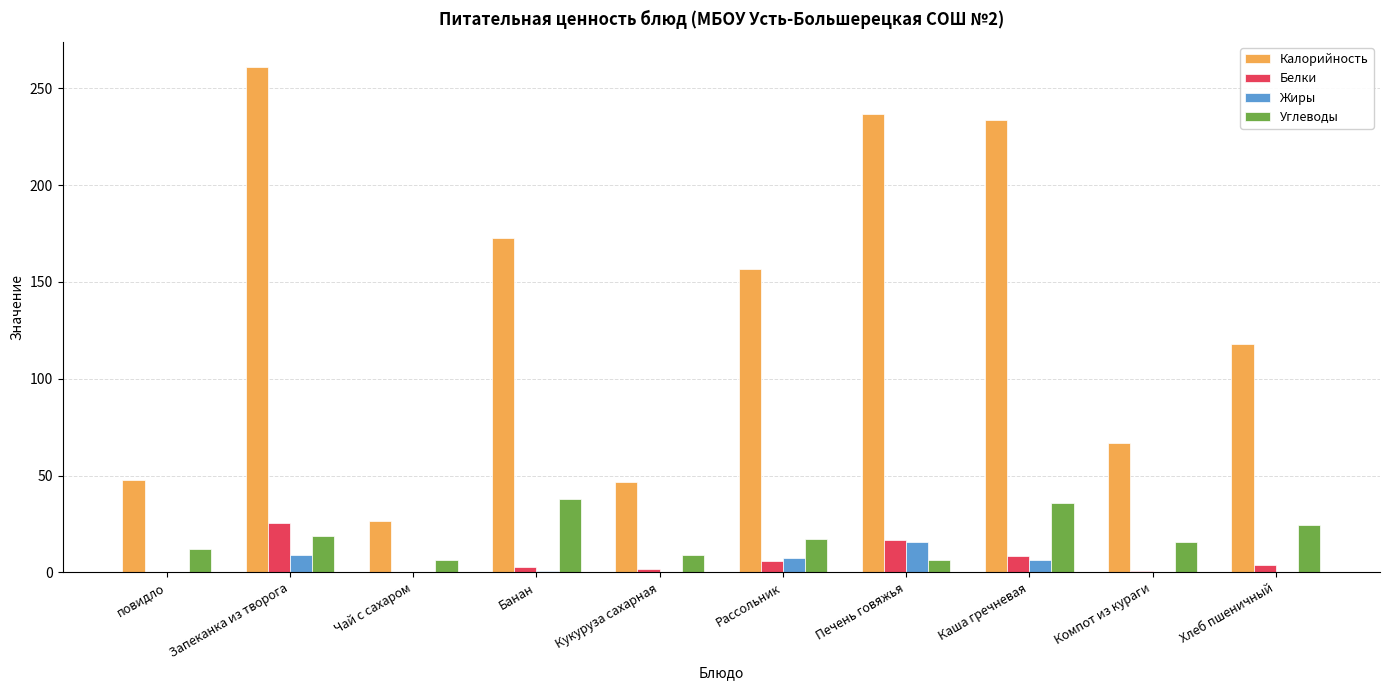

How many values in the Углеводы series exceed 17?

5